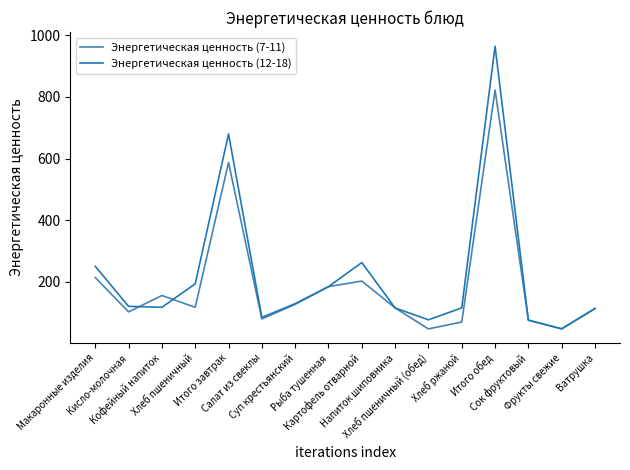

Which series has the largest range (max minus min)?

Энергетическая ценность (12-18)